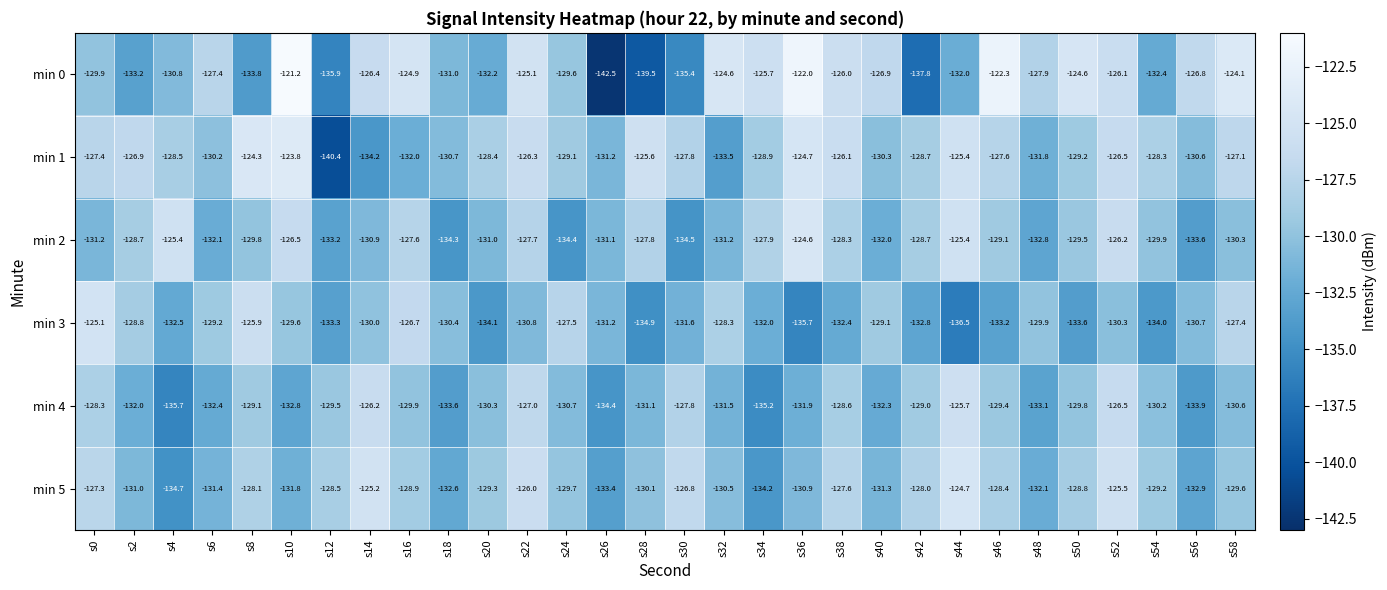

At s12, list the series in order from smallest to largest.

min 1, min 0, min 3, min 2, min 4, min 5